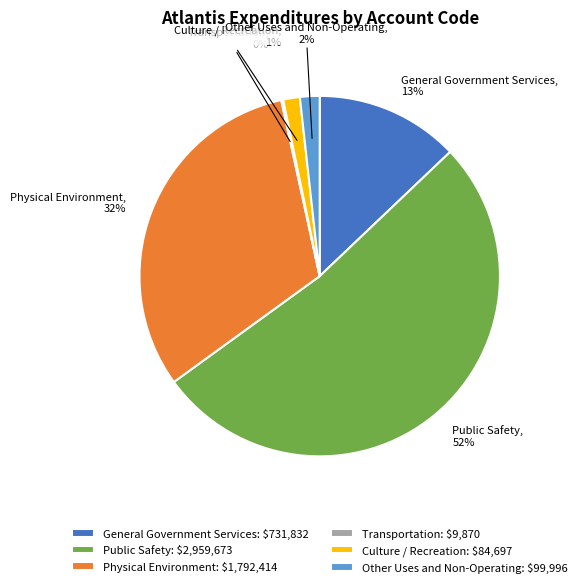

Does Other Uses and Non-Operating account for over 50% of the chart?

No